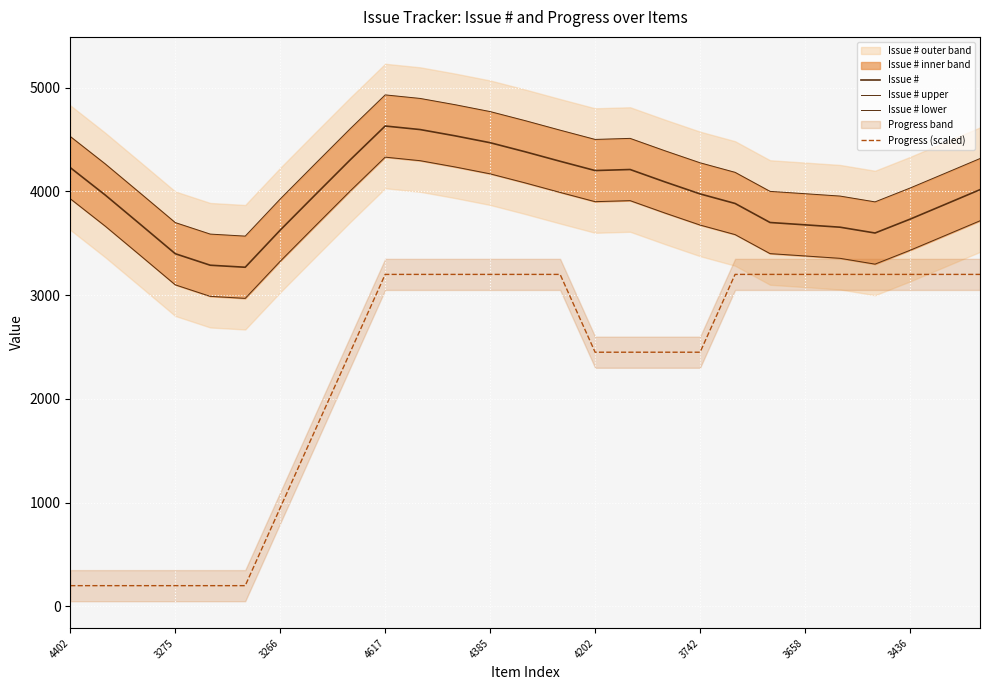

What position from the left is 4385?

5